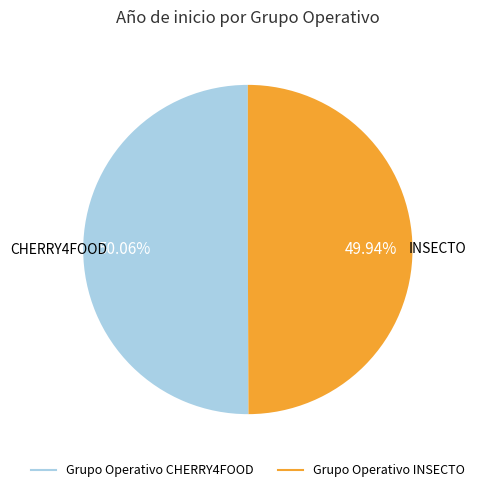

How many slices are in this pie chart?

2